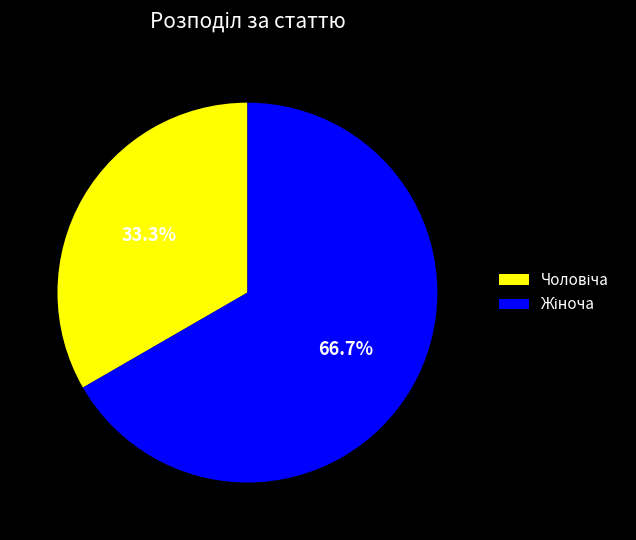

To the nearest percent, what is the combined percentage of Жіноча and Чоловіча?

100%